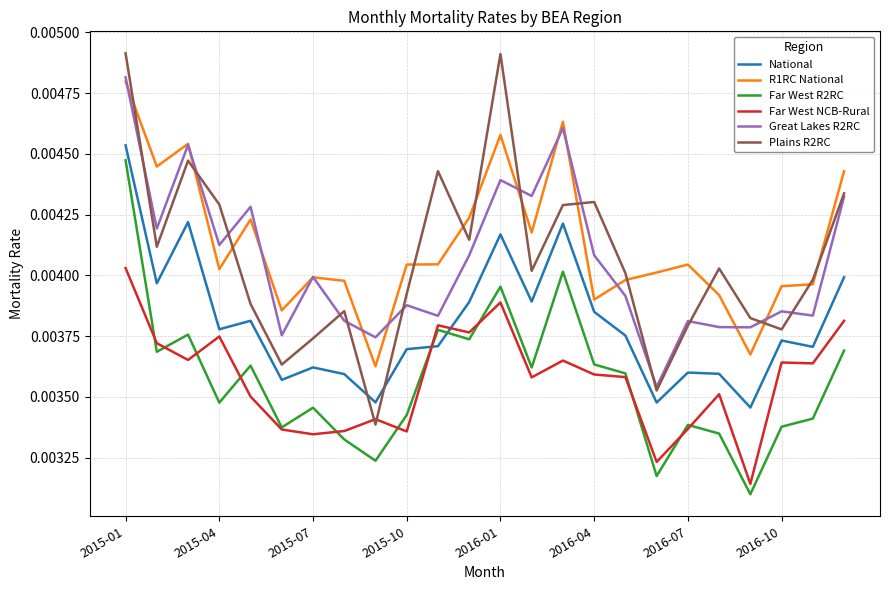

Count the number of categories in the chart.

24